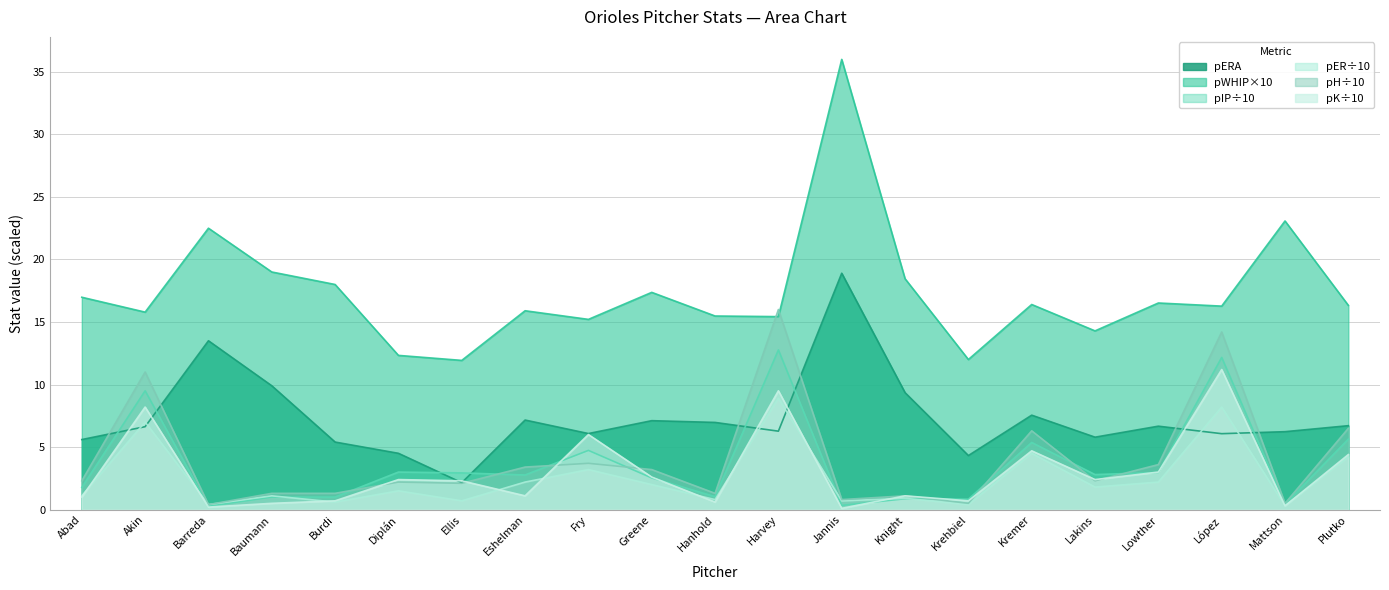

How many lines are shown in the chart?

6